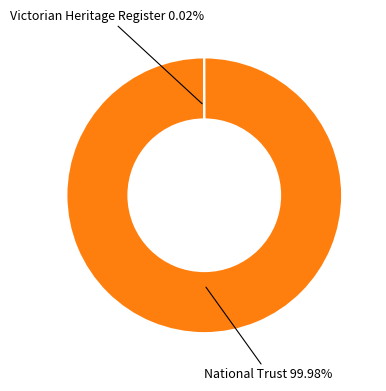

Is there any slice that represents more than half of the pie?

Yes